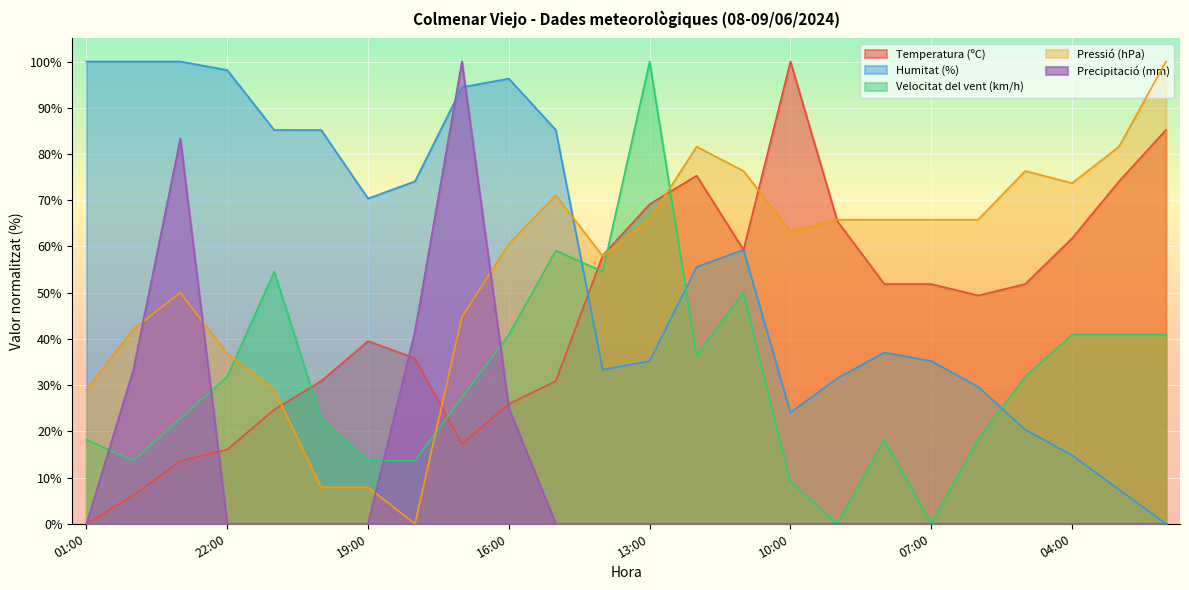

The value of Pressió (hPa) at 15:00 is 71.1. True or false?

True